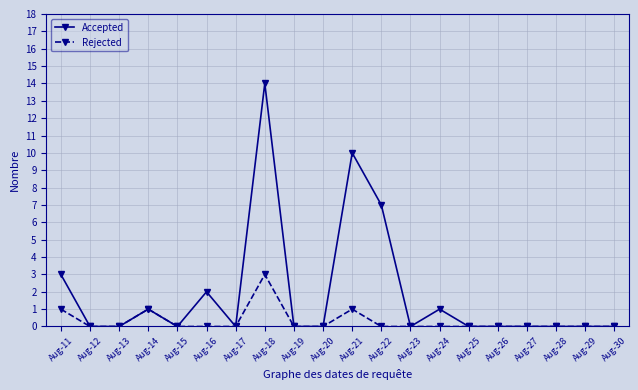

What is the difference between the maximum and minimum values in the Rejected series?

3